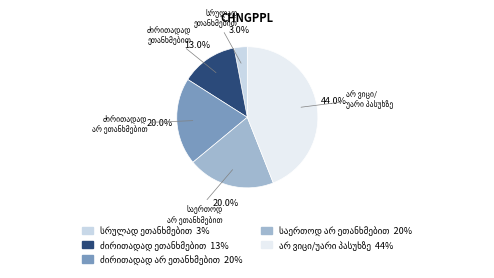

Count the number of slices in the pie.

5